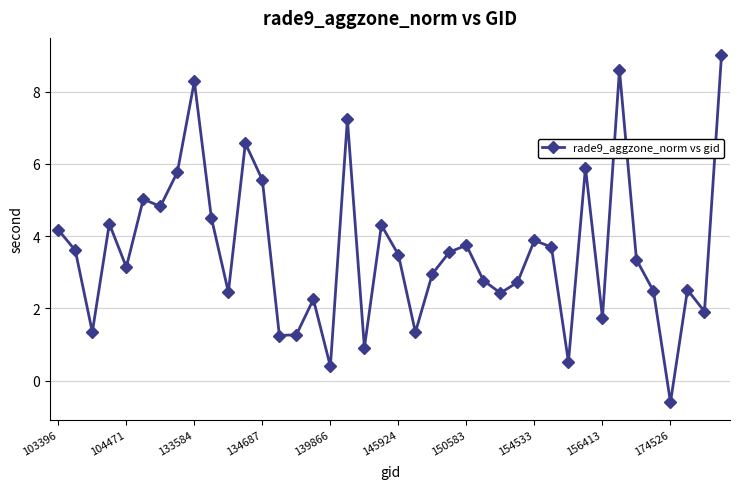

What is the value of the 18th point from the left?

7.2